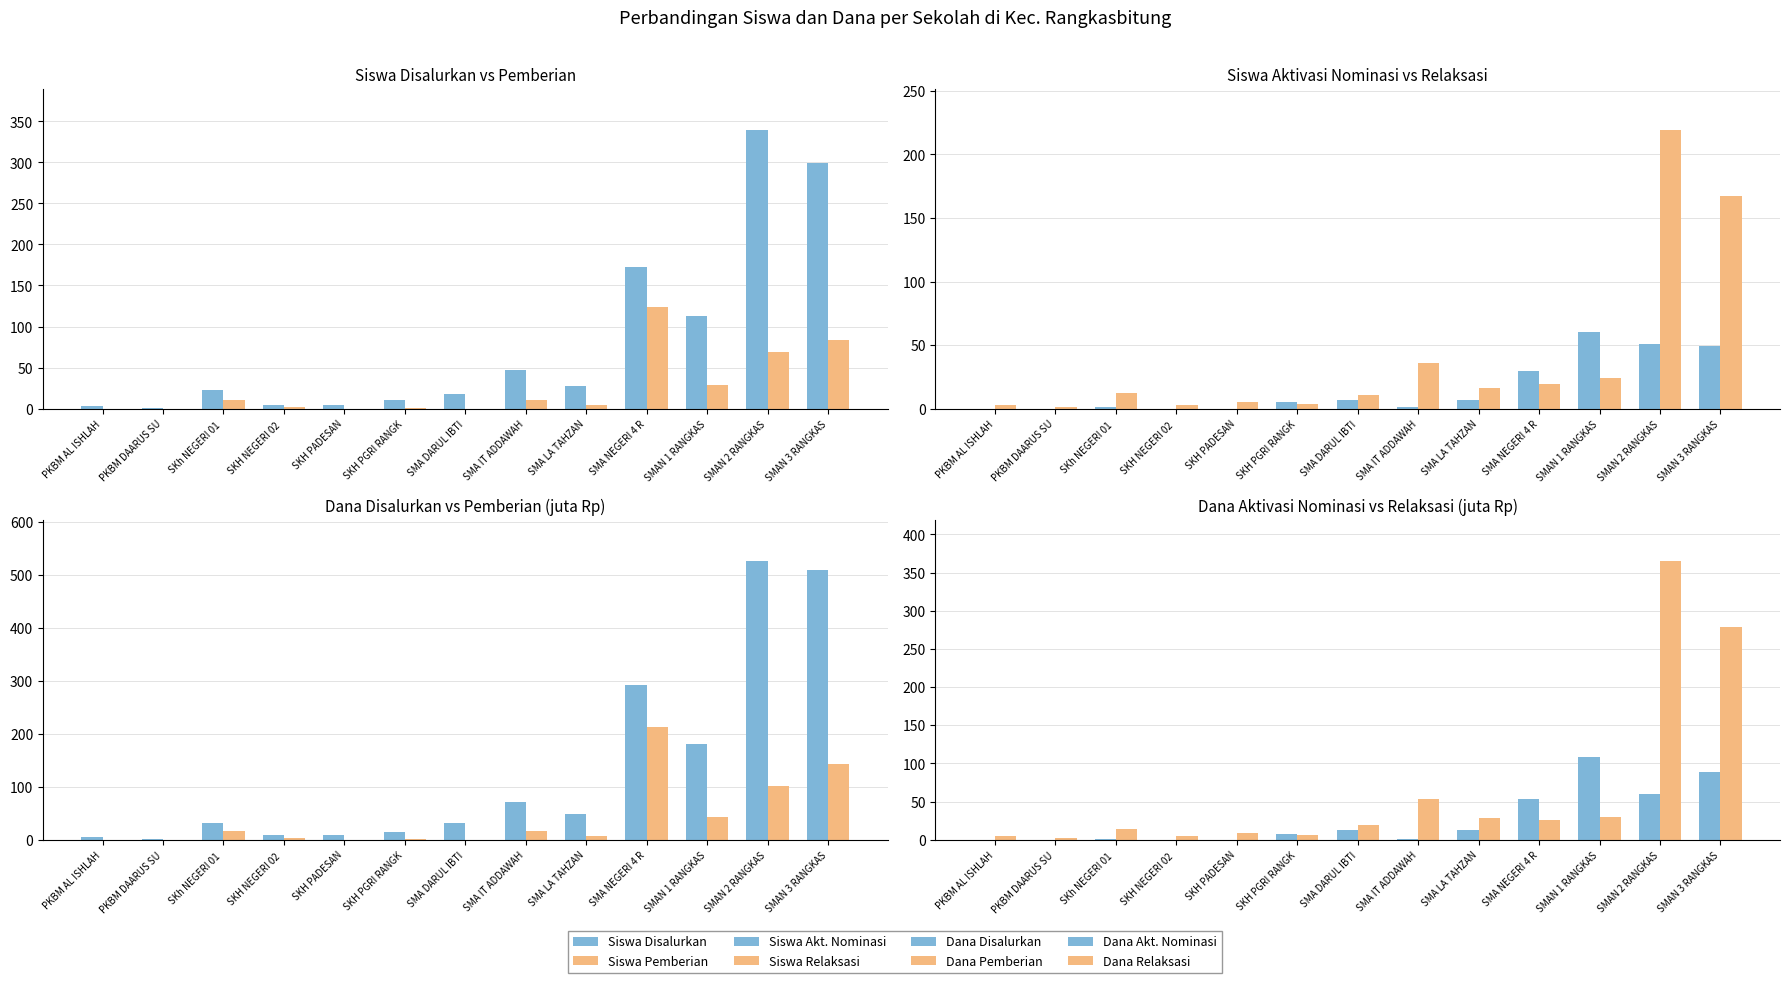

At which label does Siswa Akt. Nominasi reach its peak?

SMAN 1 RANGKAS